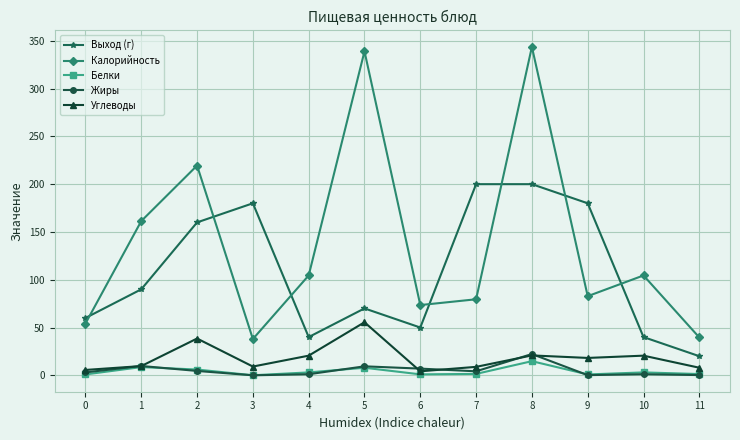

At which category is the sum across all series the highest?

8